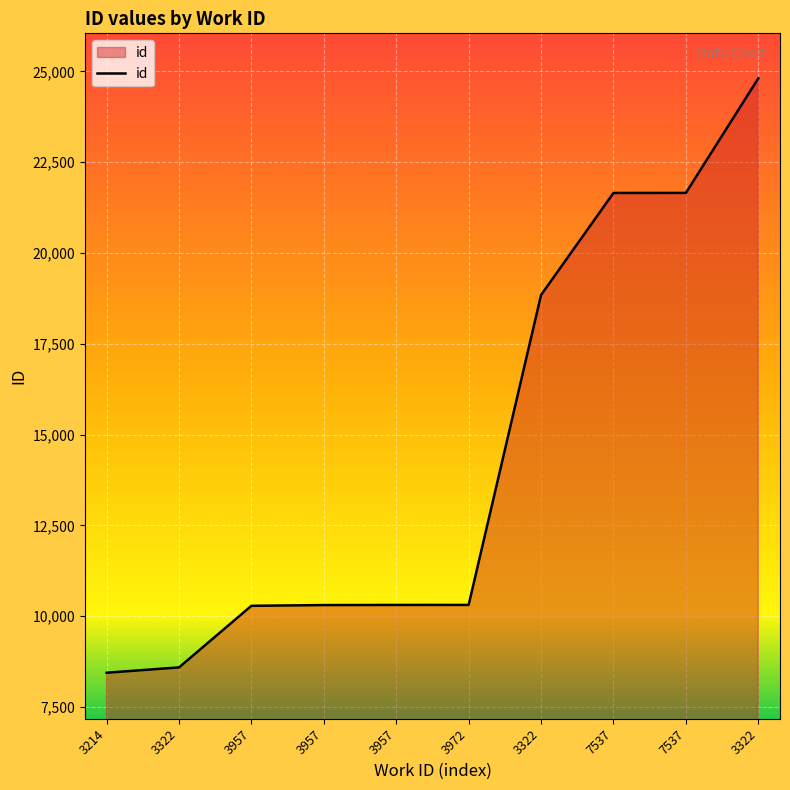

Reading left to right, list all the values displayed in this chart.

3214=8444	3322=8590	3957=10286	3957=10306	3957=10310	3972=10311	3322=18842	7537=21651	7537=21652	3322=24805